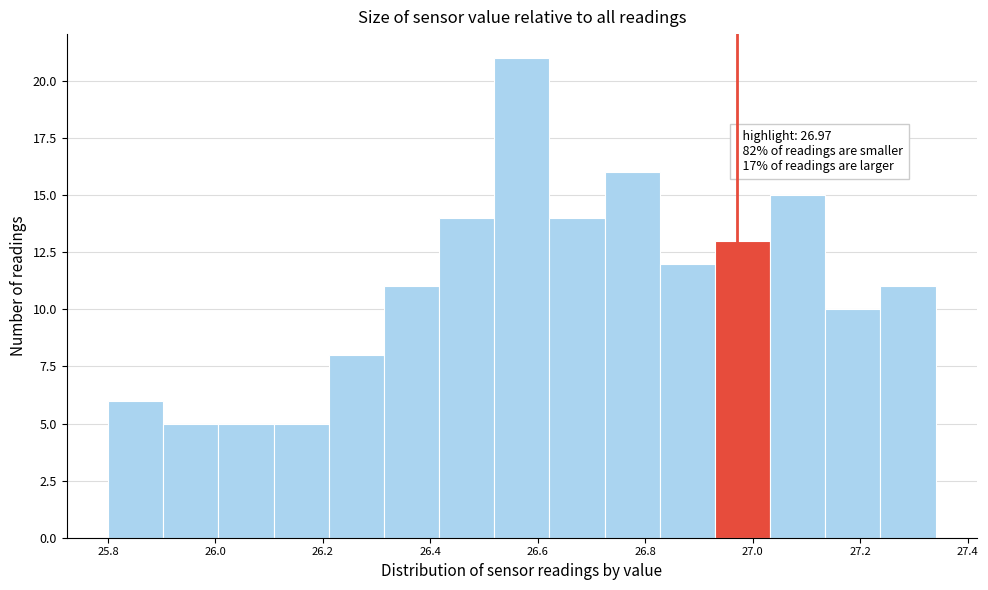

Which range on the x-axis has the tallest bar?

26.52 to 26.62